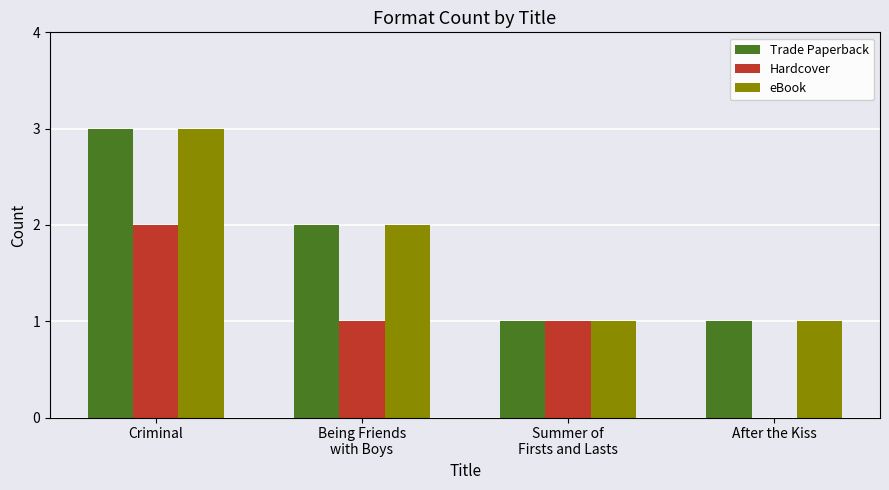

At which label does Hardcover reach its peak?

Criminal